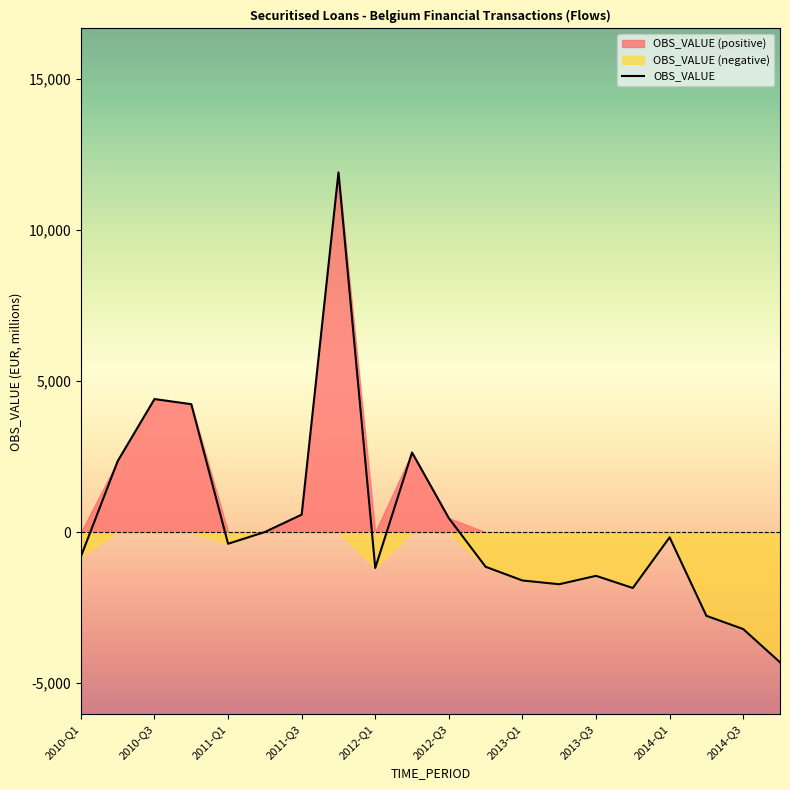

The value at 2011-Q1 is -384. True or false?

True